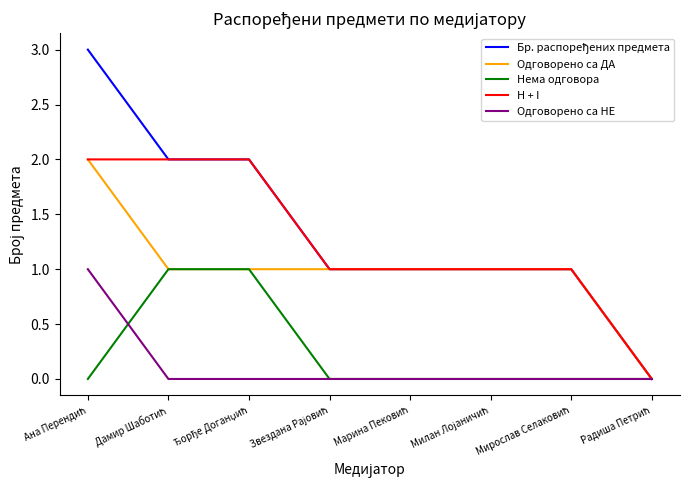

What is the maximum value shown in the chart?

3